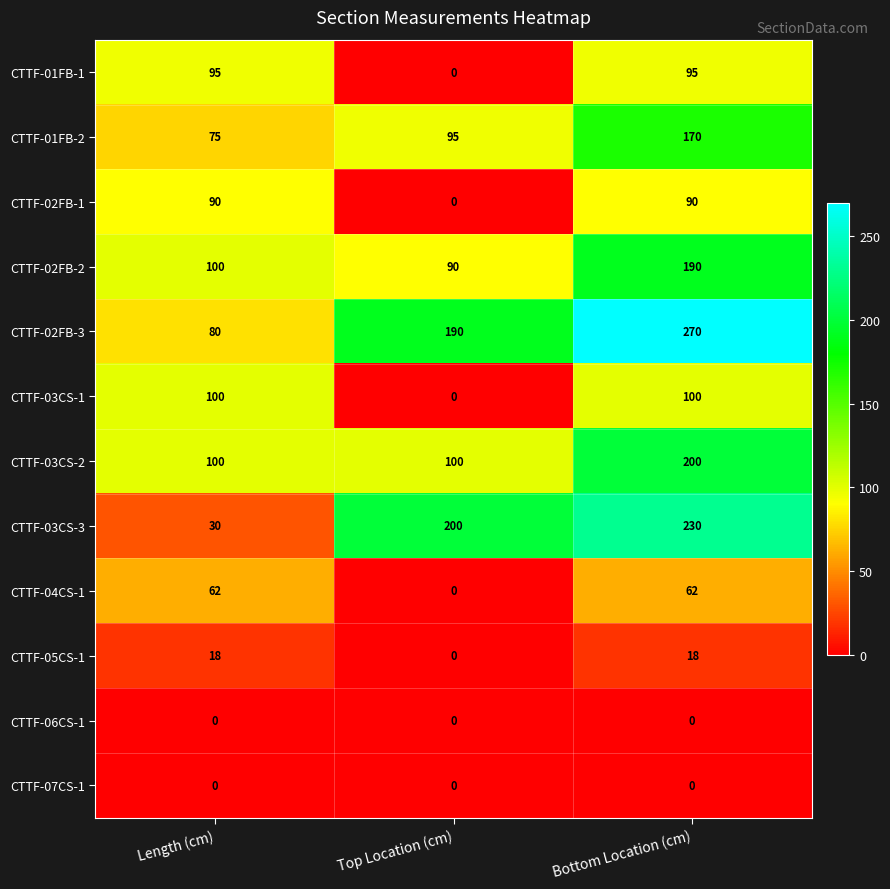

What is the difference between the CTTF-02FB-3 values at Top Location (cm) and Length (cm)?

110